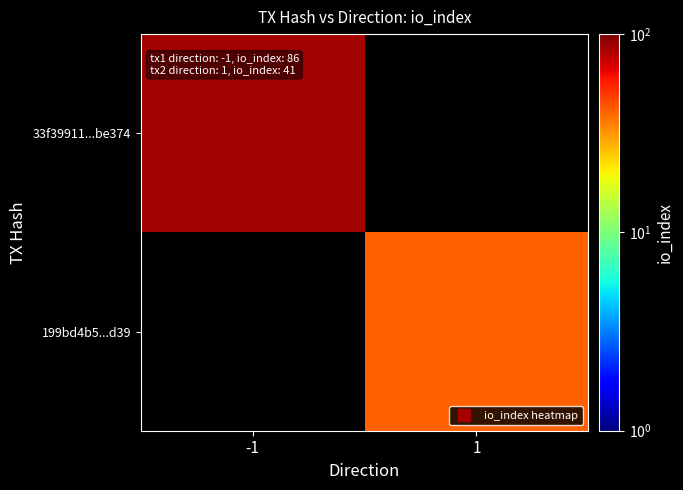

What is the approximate value of 33f39911...be374 at -1?

86.0